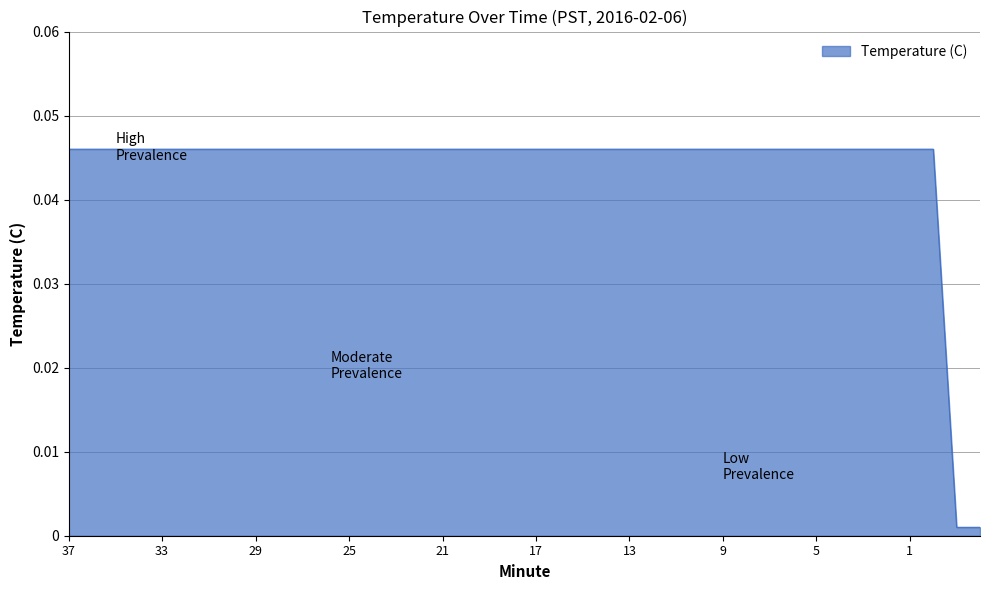

What is the sum of all values?

1.8